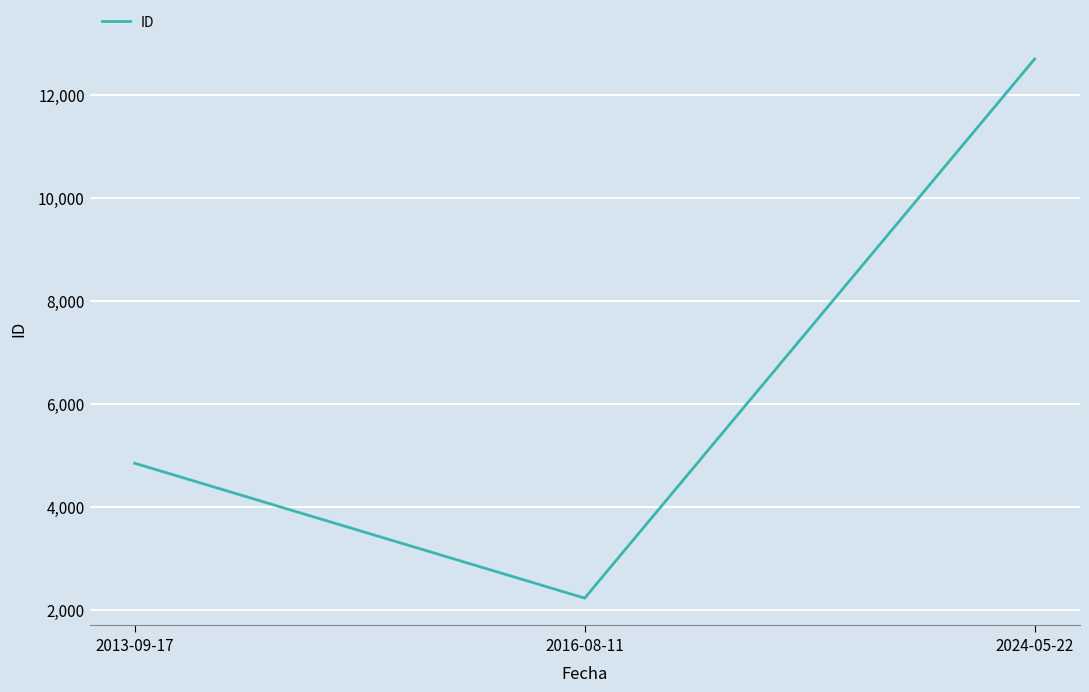

How many lines are shown in the chart?

1